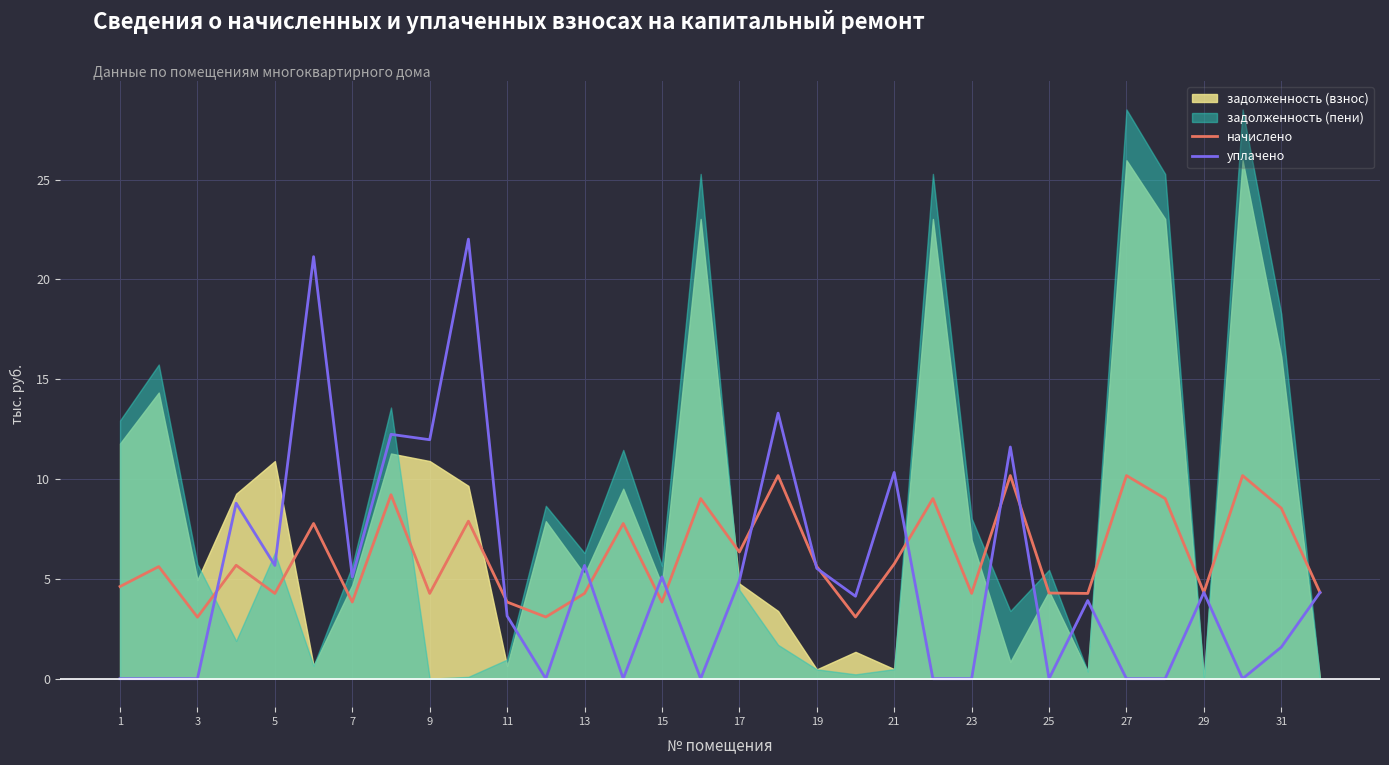

The уплачено series shows 4.3 at 29. True or false?

True